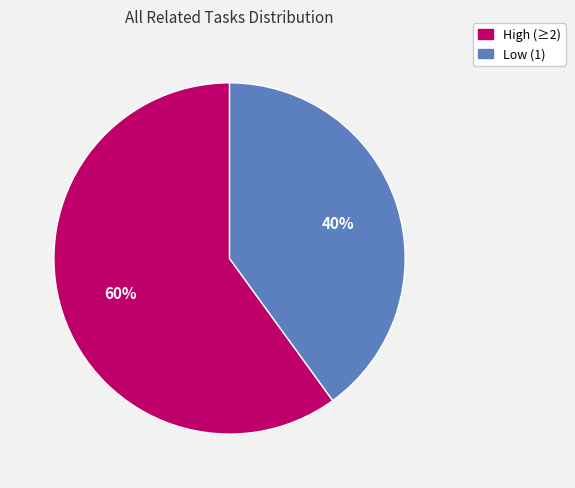

To the nearest percent, what is the average slice percentage?

50%